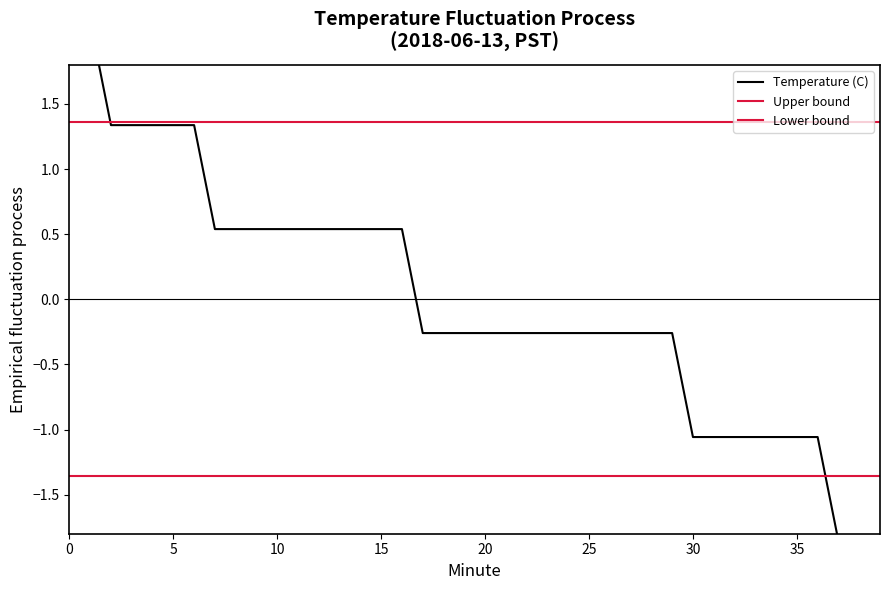

Does the chart display data point markers on the line(s)?

No